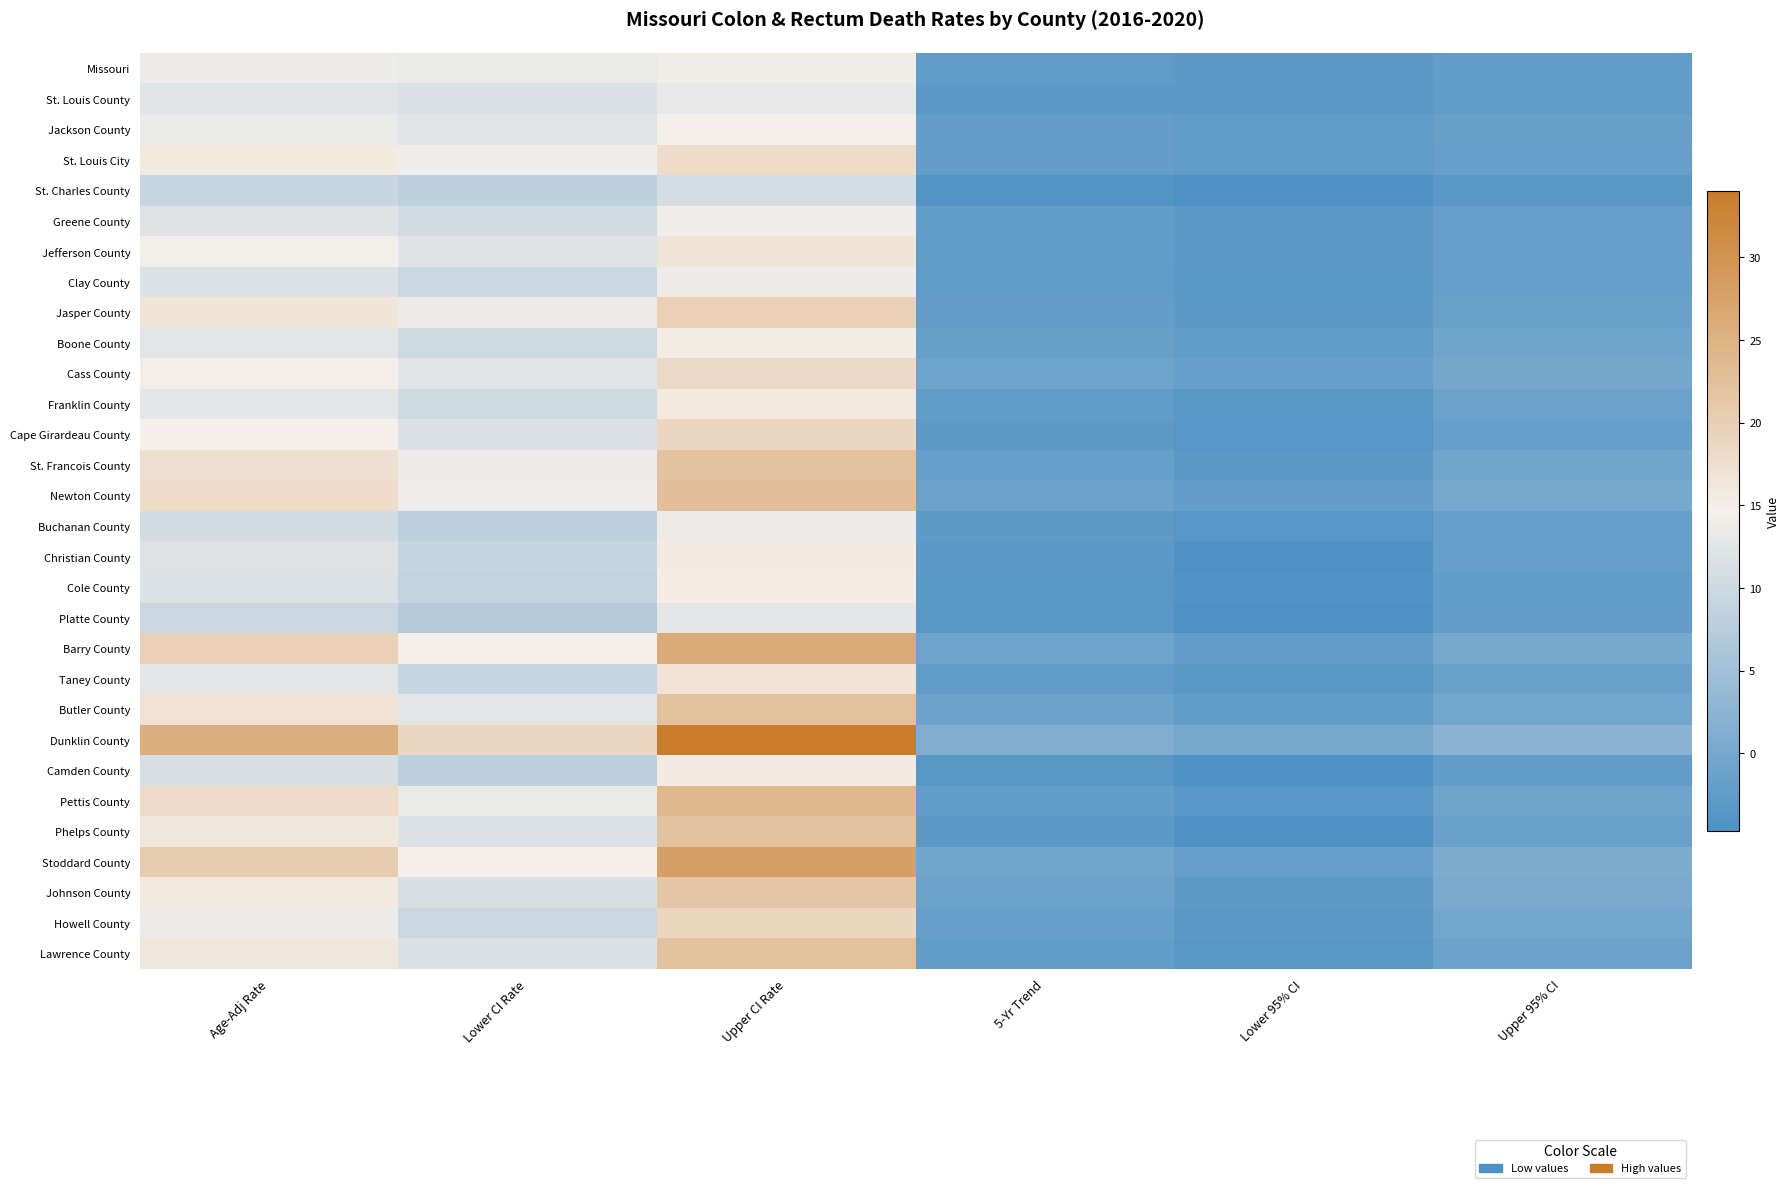

At how many categories does at least one series exceed 21?

2